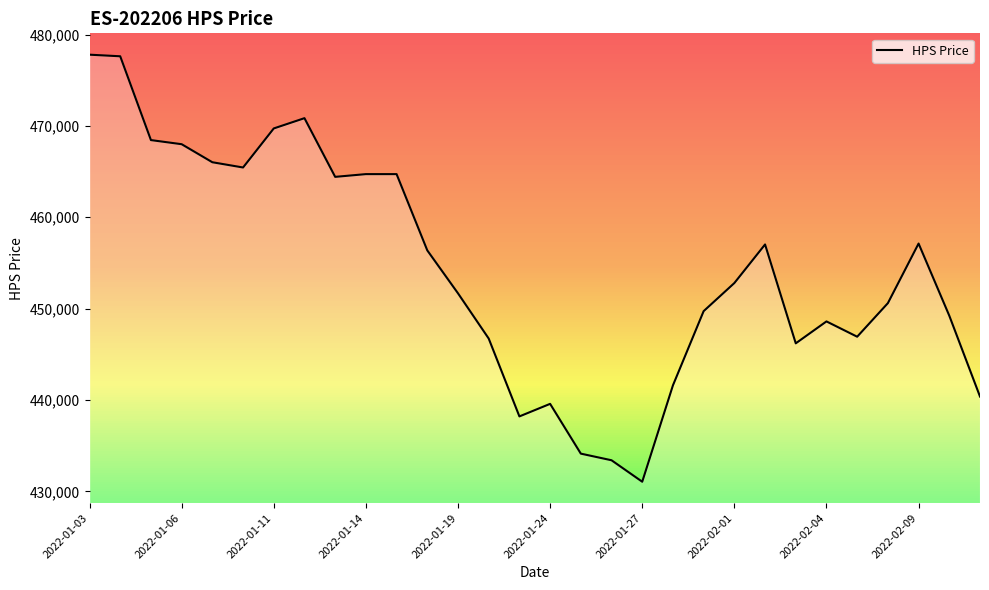

What is the maximum value shown in the chart?

477800